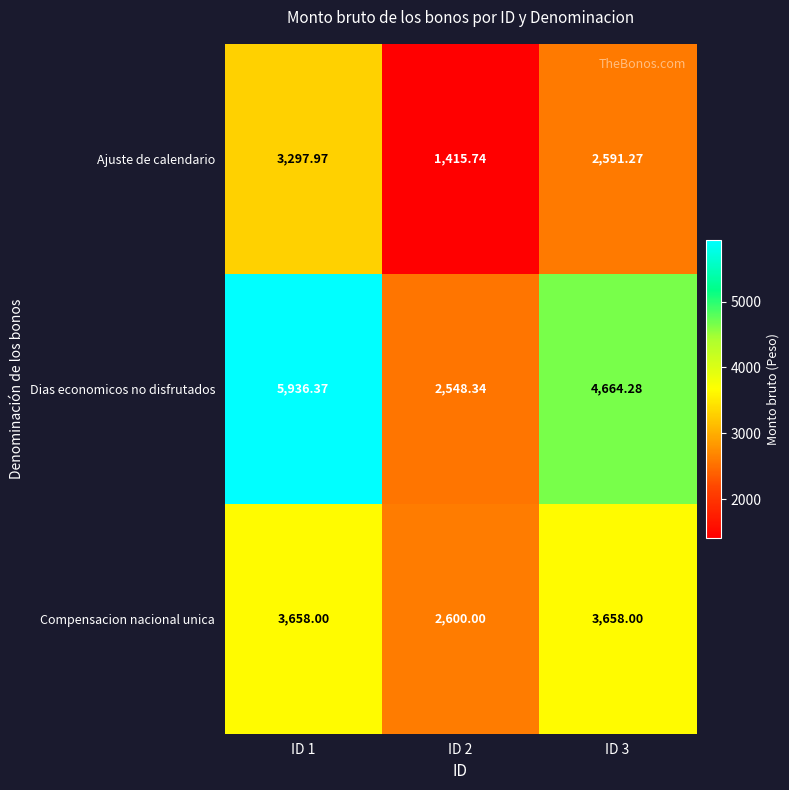

Is the value of Compensacion nacional unica at ID 2 greater than the value of Ajuste de calendario at ID 3?

Yes